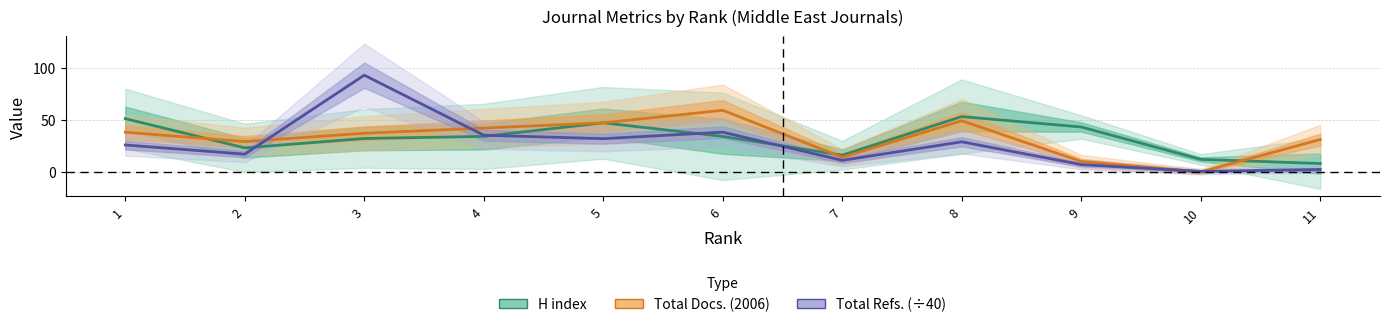

Reading left to right, transcribe all the data shown in this chart.

H index: 51.0	23.0	32.0	34.0	47.0	34.0	16.0	53.0	43.0	12.0	8.0
Total Docs. (2006): 38.0	29.0	37.0	42.0	47.0	59.0	14.0	49.0	10.0	0.0	31.0
Total Refs. (÷40): 25.8	17.0	92.7	35.1	31.8	38.0	11.0	28.8	7.0	0.5	2.3